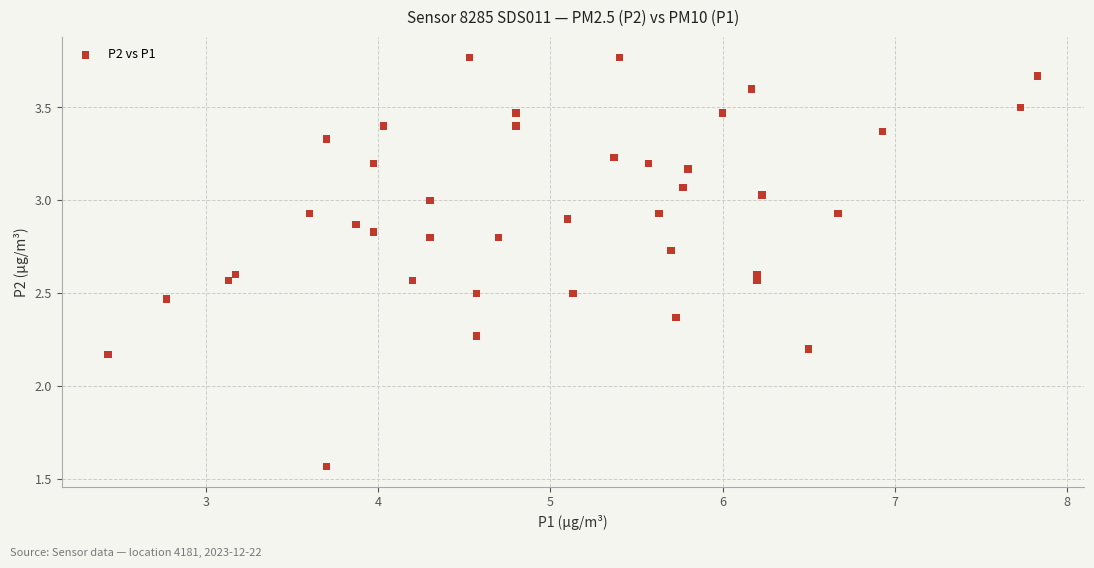

What is the range of X values (max minus min)?

5.4